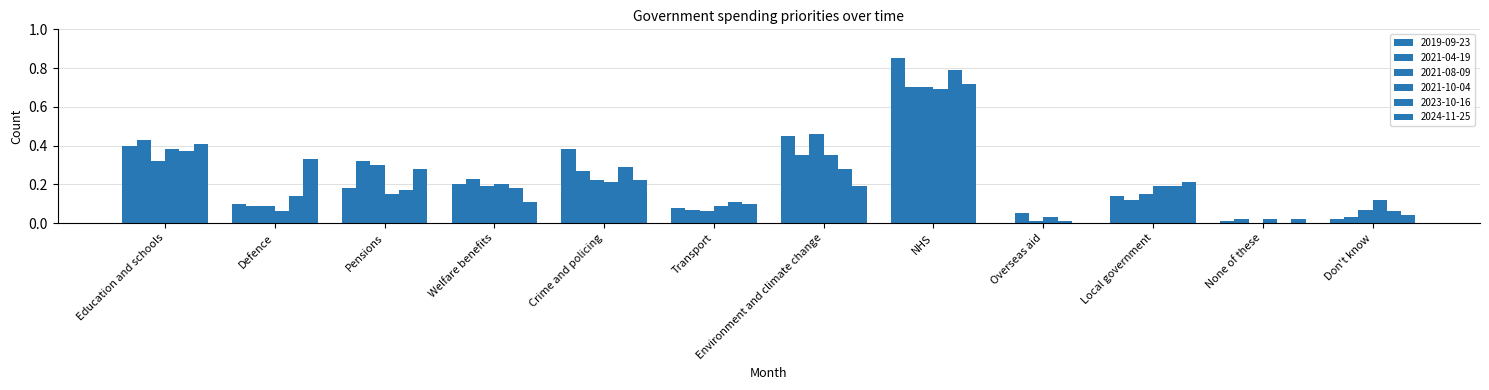

Does the chart contain stacked bars?

No